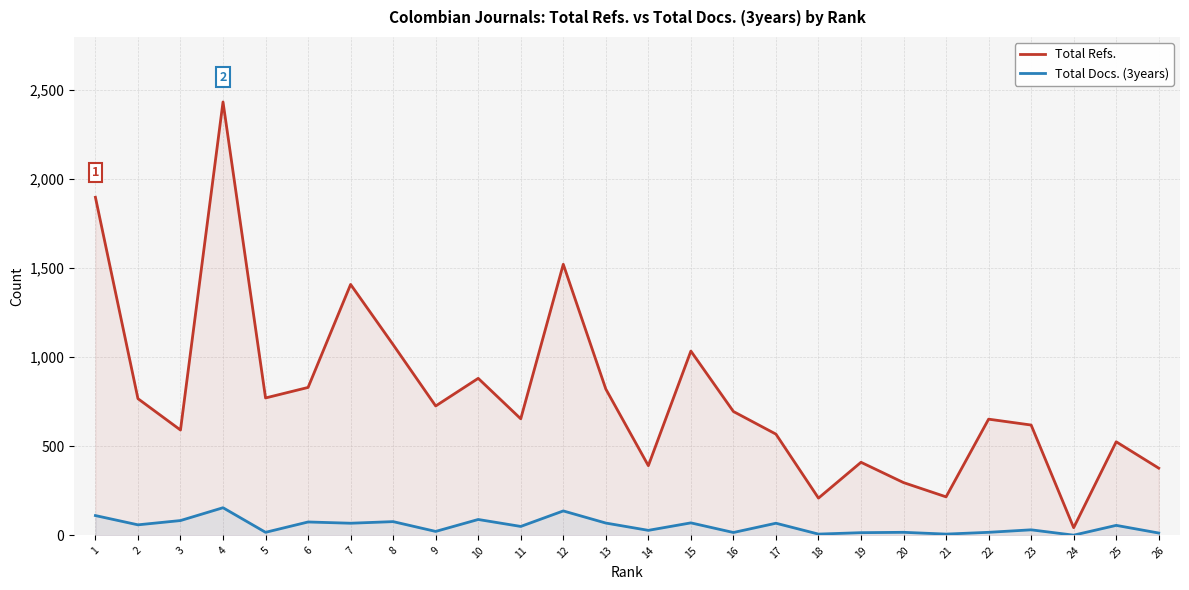

List the labels in order of Total Docs. (3years) value, largest first.

4, 12, 1, 10, 3, 8, 6, 15, 13, 7, 17, 2, 25, 11, 23, 14, 9, 5, 20, 22, 16, 19, 26, 18, 21, 24